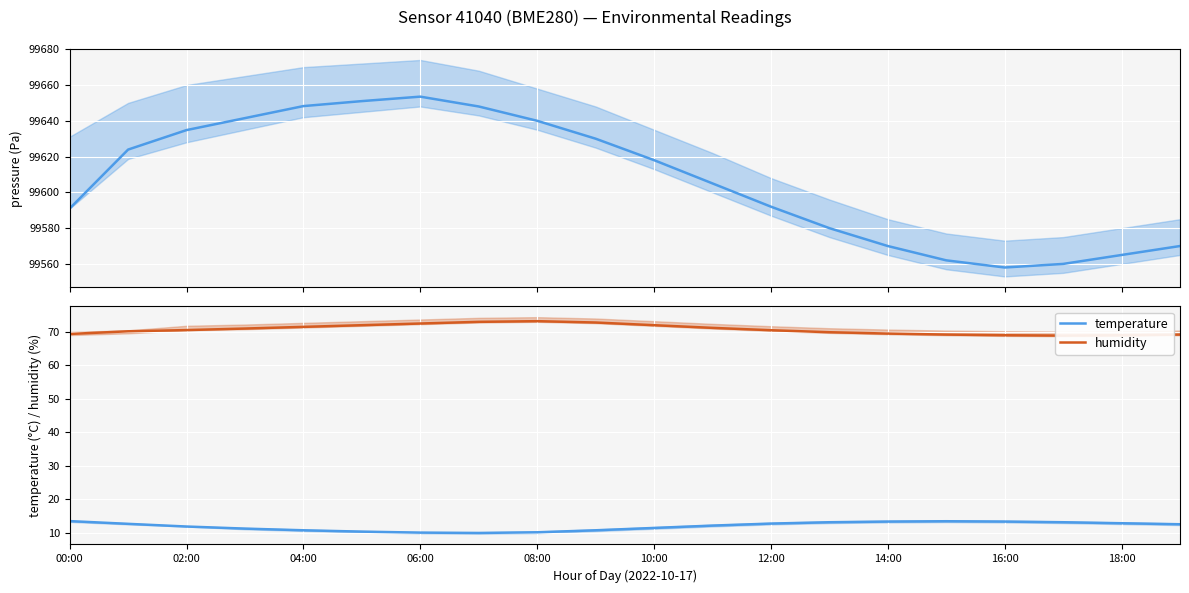

How many lines are shown in the chart?

3